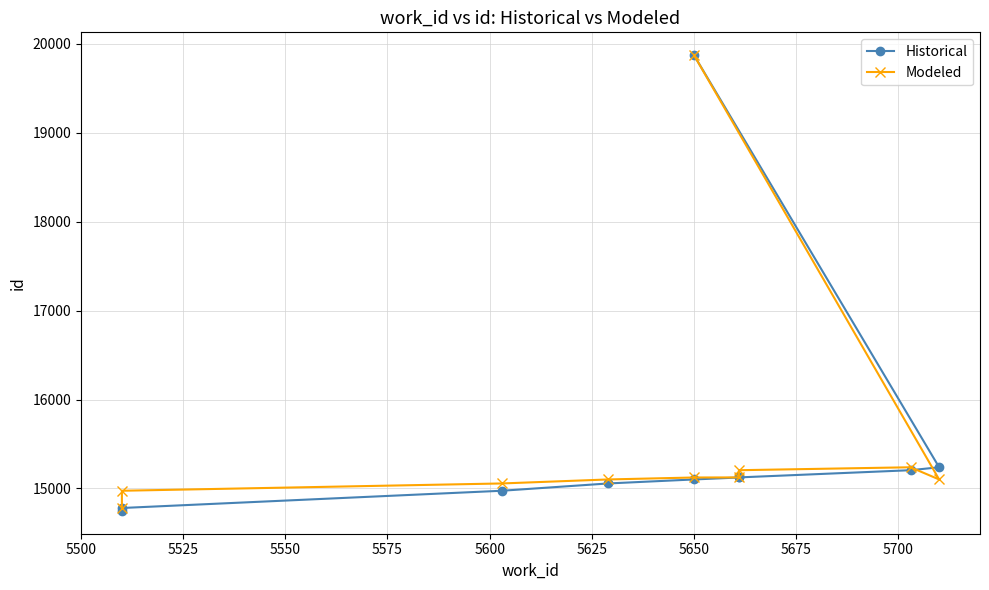

What is the difference between the maximum and second lowest values in the Historical series?

5093